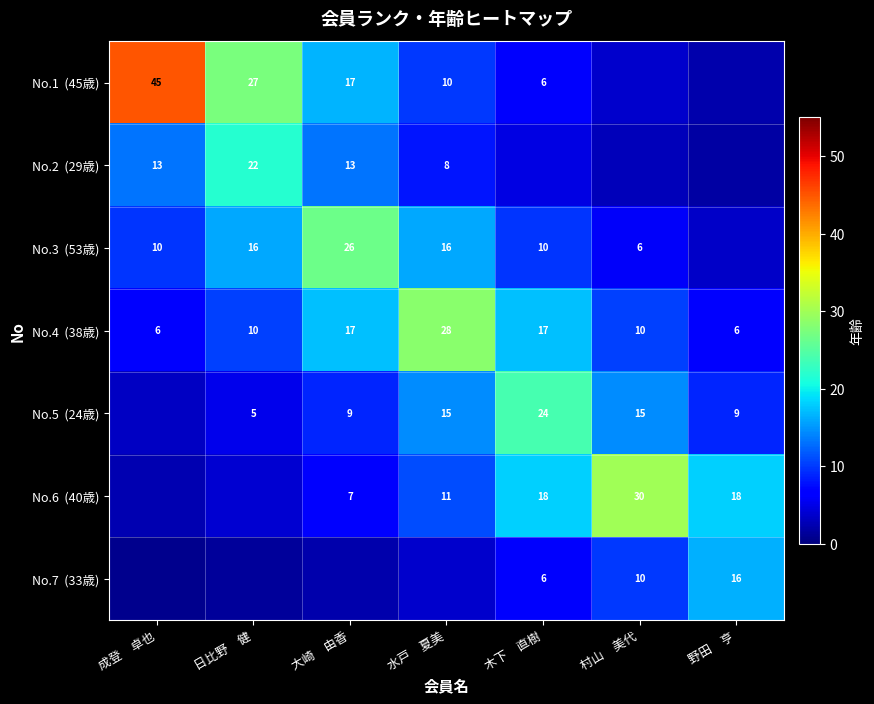

Where is No.7 (33歳) nearest to the value 8?

木下 直樹